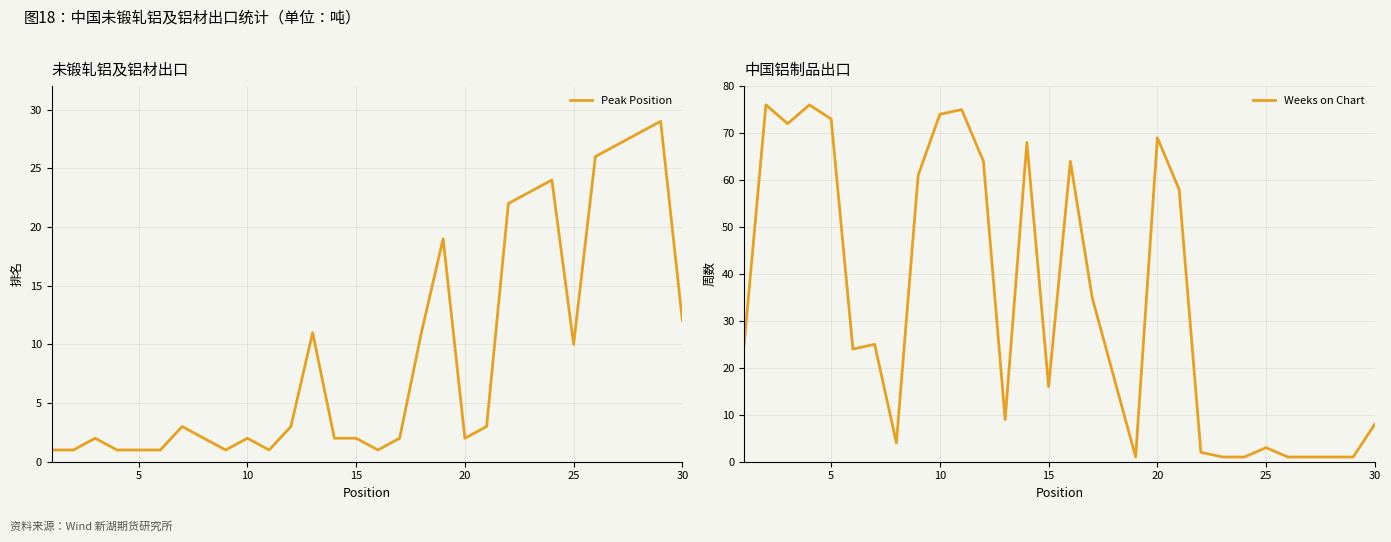

How many interior local valleys does the Peak Position series have?

5